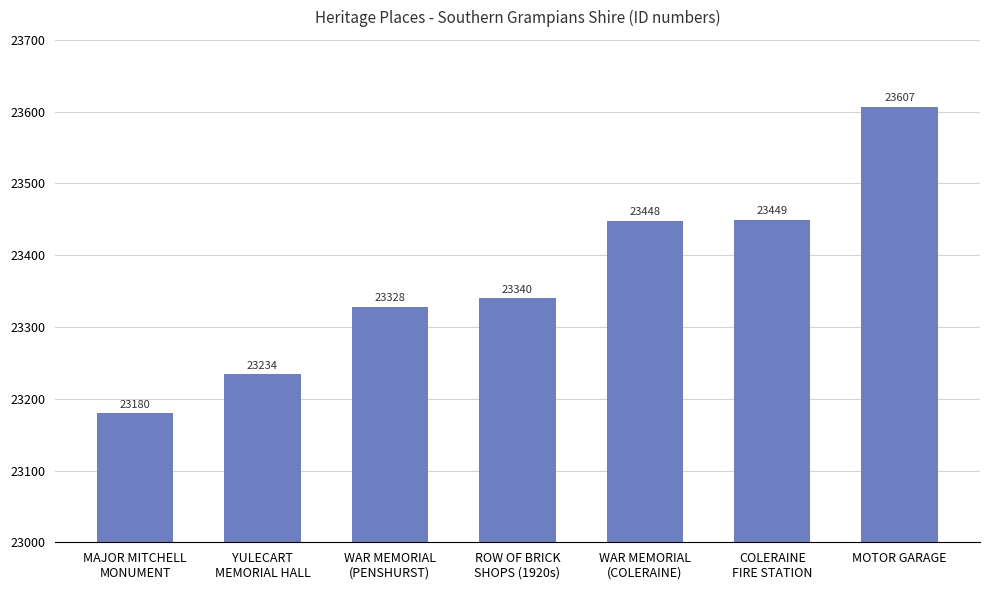

List the labels in order of value, largest first.

MOTOR GARAGE, COLERAINE
FIRE STATION, WAR MEMORIAL
(COLERAINE), ROW OF BRICK
SHOPS (1920s), WAR MEMORIAL
(PENSHURST), YULECART
MEMORIAL HALL, MAJOR MITCHELL
MONUMENT